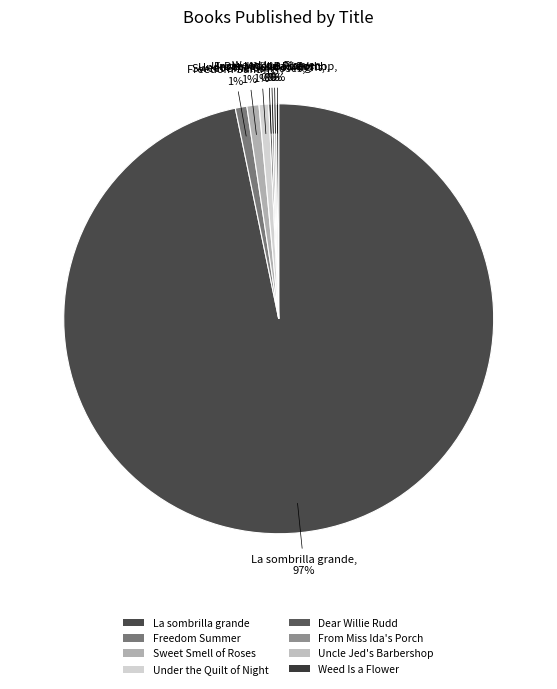

Combined, do La sombrilla grande and Freedom Summer account for over 50%?

Yes